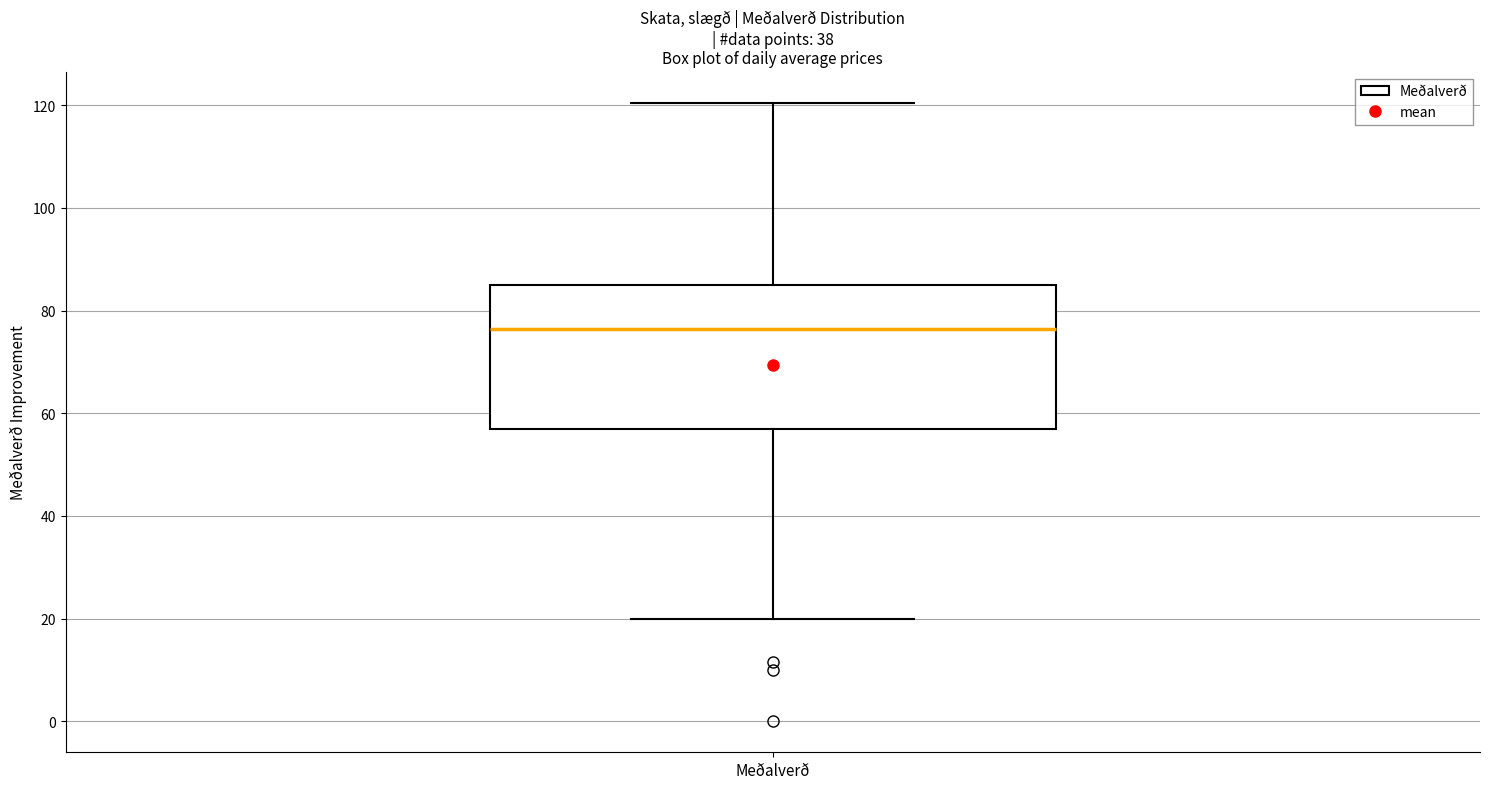

Where is the lower edge of the box for Meðalverð on the y-axis? The values are not printed on the chart, so give them approximately, as read against the axis.

56